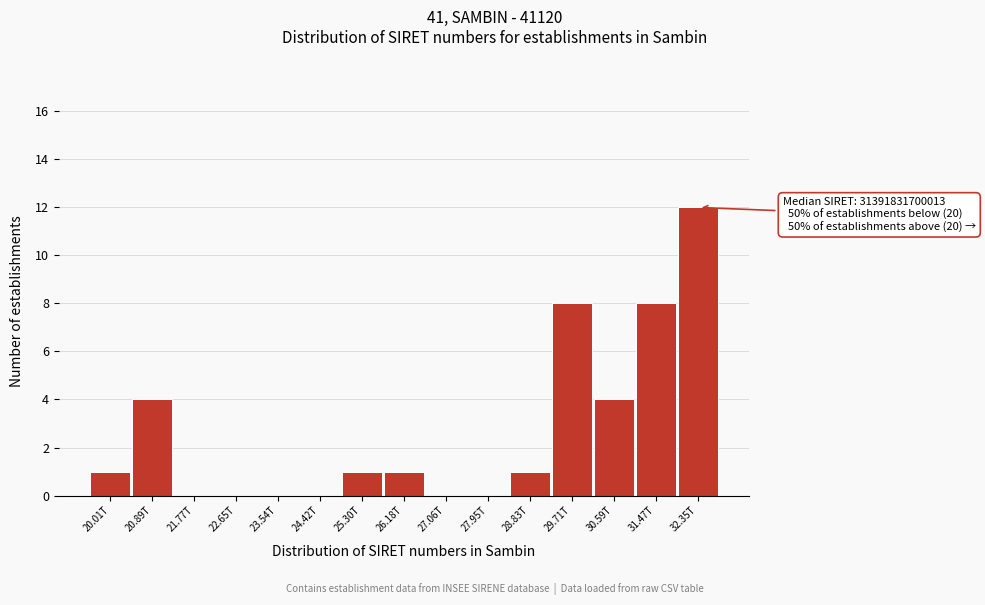

Reading left to right, transcribe all the data shown in this chart.

20.01T=1	20.89T=4	21.77T=0	22.65T=0	23.54T=0	24.42T=0	25.30T=1	26.18T=1	27.06T=0	27.95T=0	28.83T=1	29.71T=8	30.59T=4	31.47T=8	32.35T=12